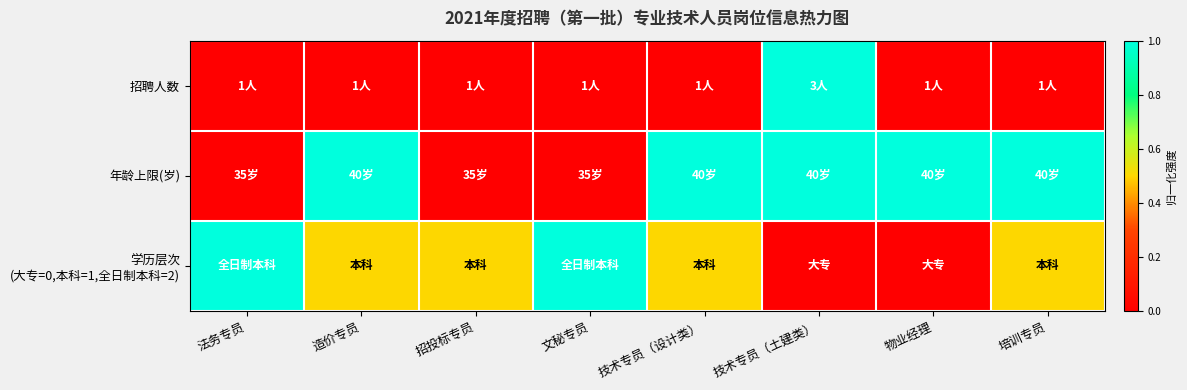

Which has a higher value, 法务专员 or 培训专员?

法务专员